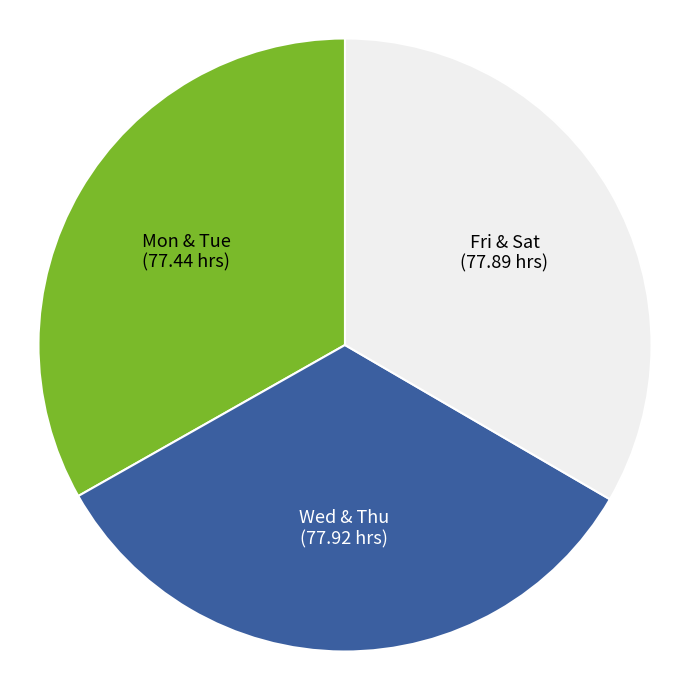

Count the number of slices in the pie.

3